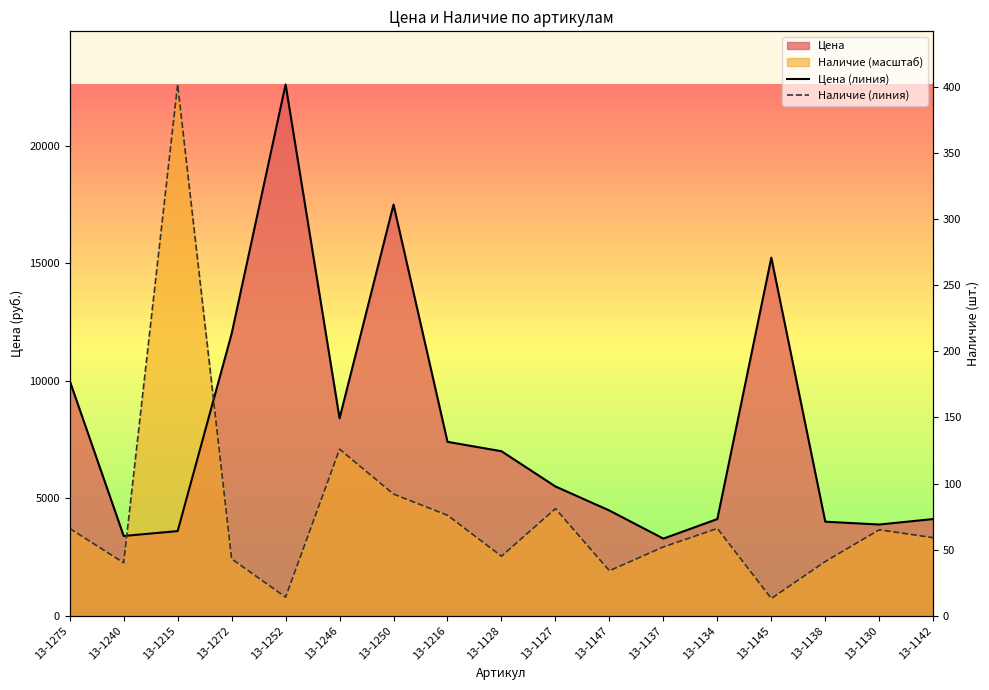

Reading left to right, transcribe all the data shown in this chart.

Цена (линия): 10000.0	3392.1	3600.0	12000.0	22614.3	8400.0	17500.0	7400.0	7000.0	5500.0	4475.5	3280.0	4112.6	15241.0	4000.0	3880.0	4112.6
Наличие (линия): 3712.8	2250.2	22614.3	2418.9	787.6	7088.1	5175.4	4275.3	2531.5	4556.6	1912.7	2925.2	3712.8	731.3	2306.4	3656.5	3319.0